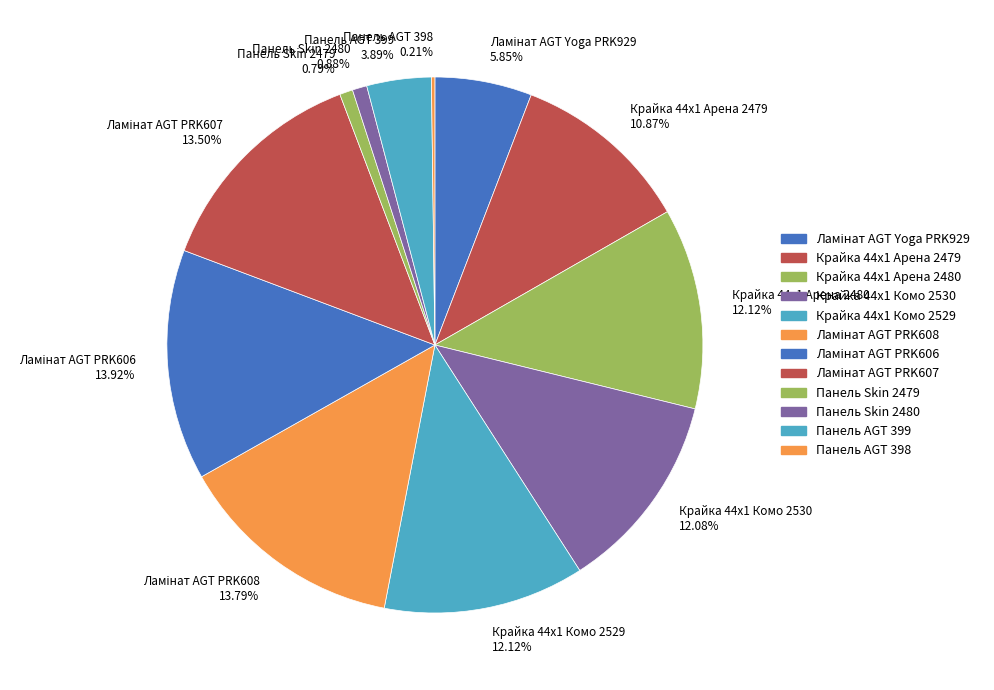

To the nearest percent, what is the difference between the largest and smallest slice percentages?

14%